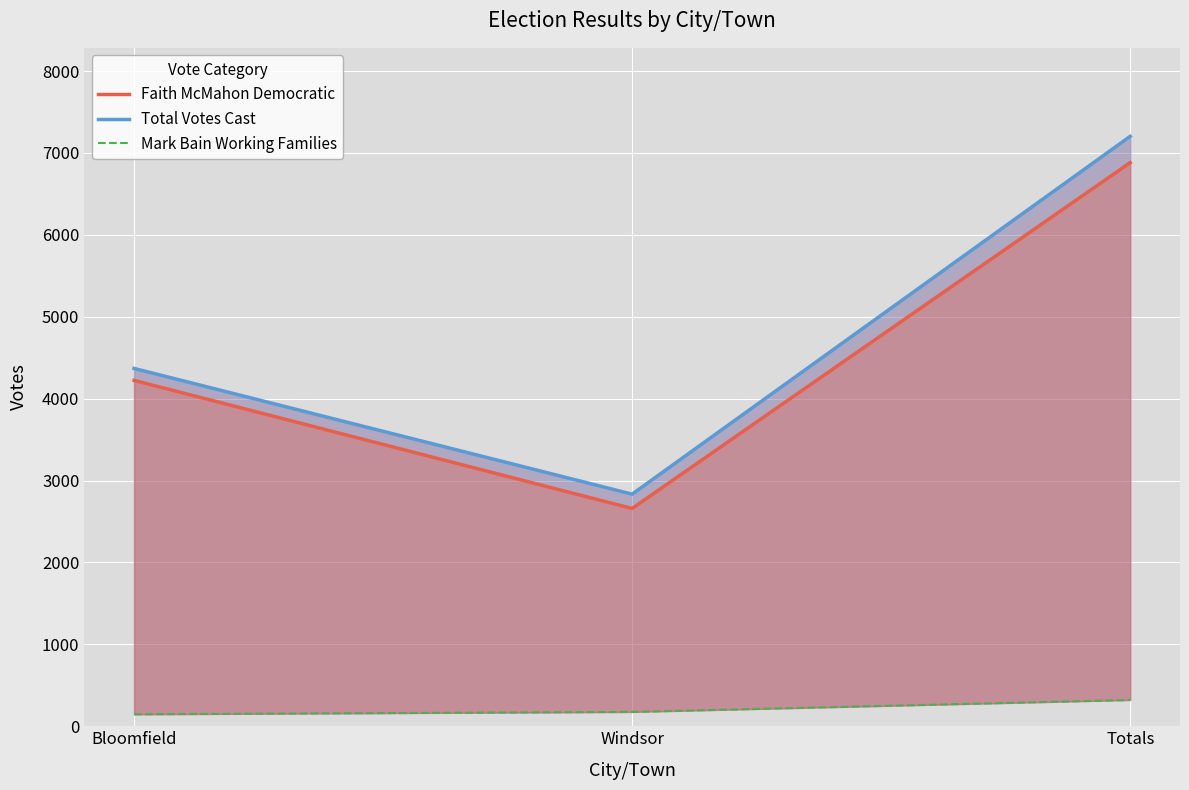

What is the approximate value of Total Votes Cast at Totals?

7203